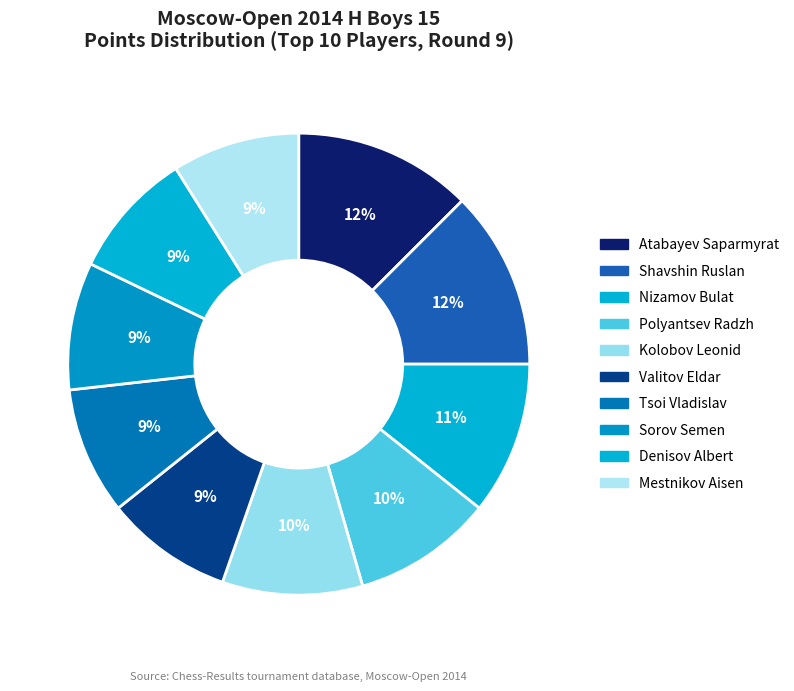

How many slices are in this pie chart?

10